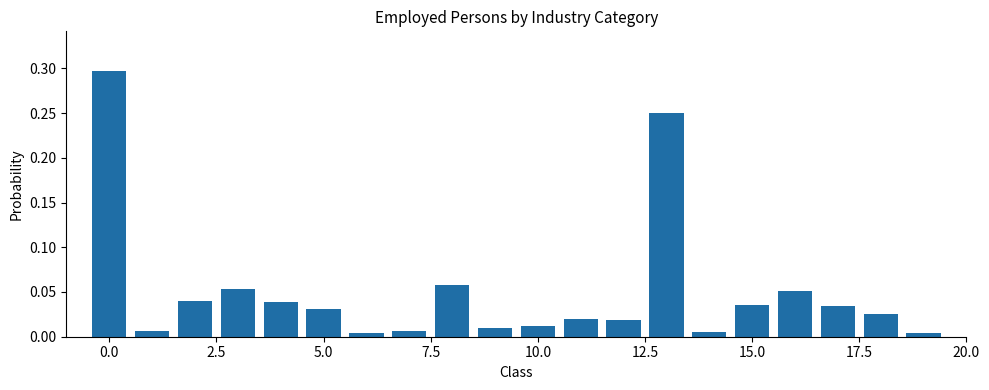

Does the chart contain stacked bars?

No